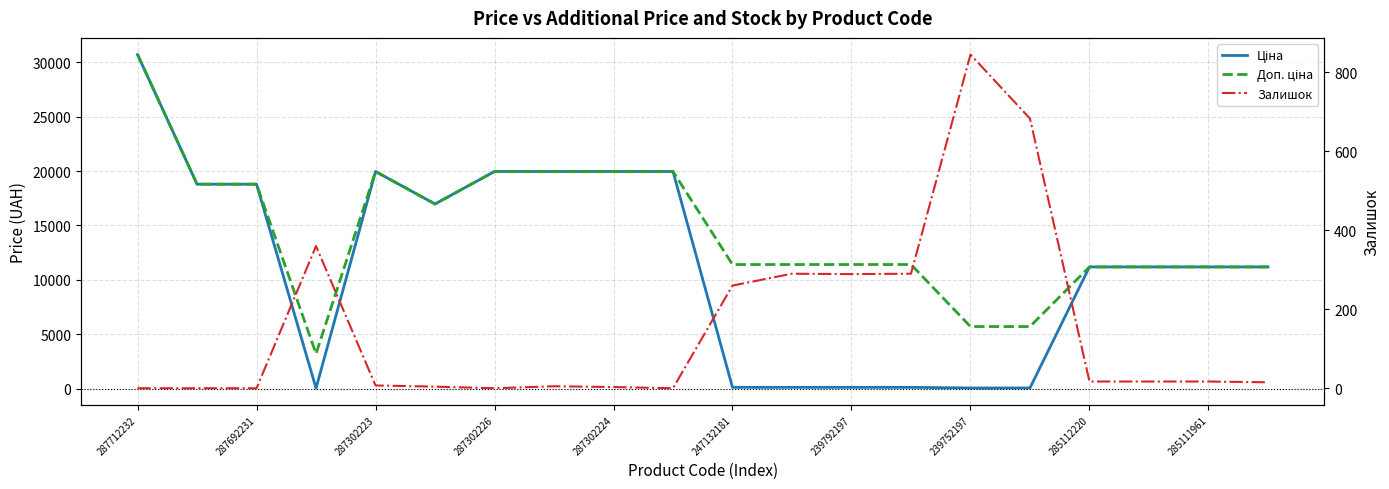

How many interior local peaks does the Ціна series have?

1